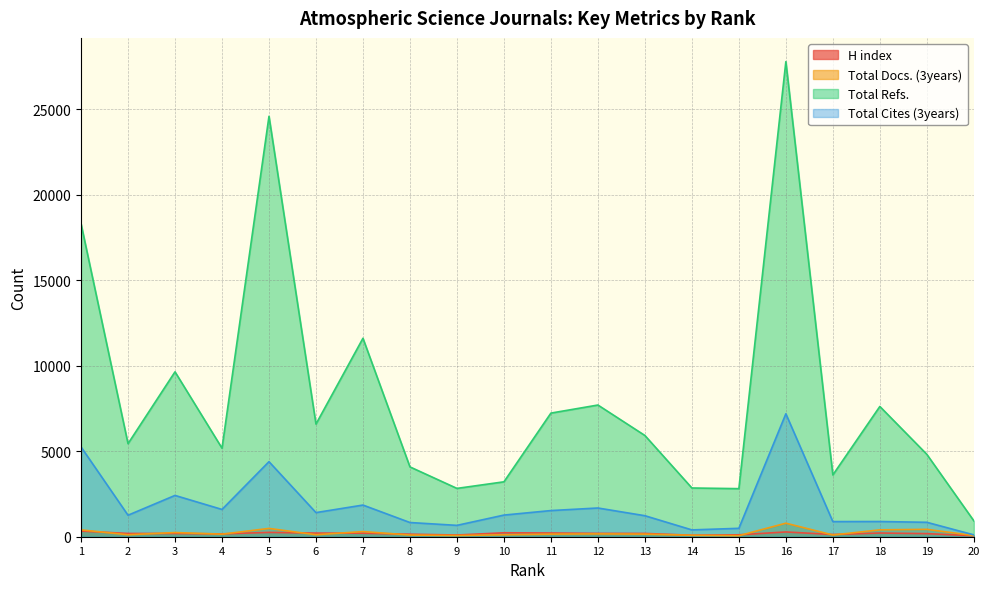

At which label does Total Docs. (3years) reach its peak?

16